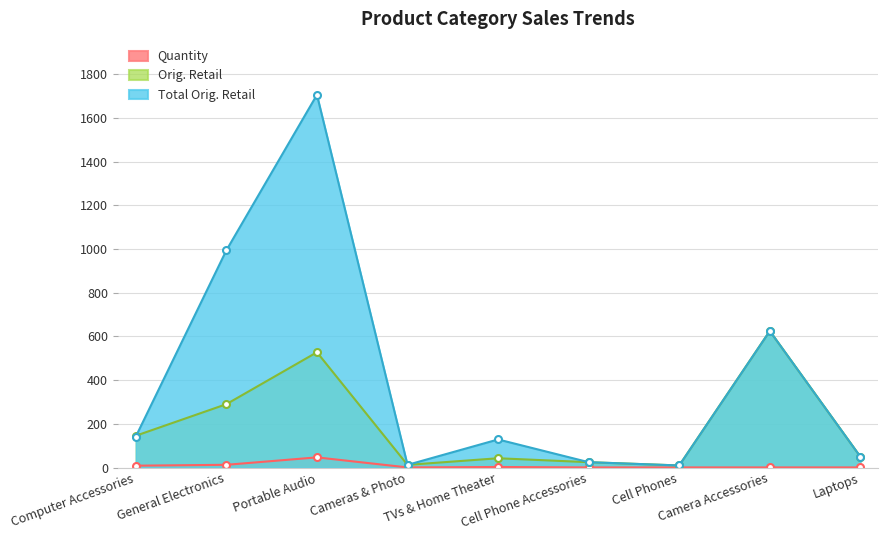

Where does the Orig. Retail series first go above 49?

Computer Accessories